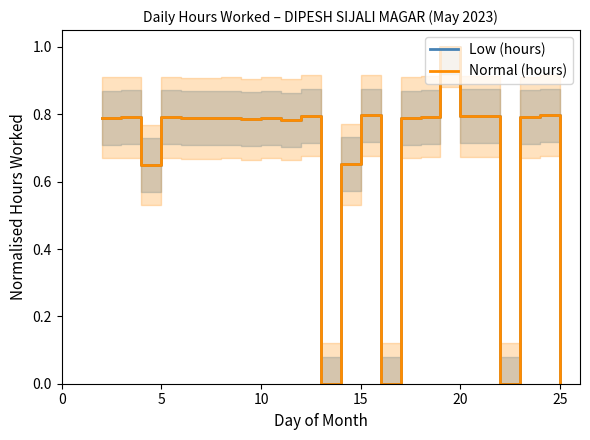

Reading right to left, transcribe all the data shown in this chart.

Low (hours): 0.0	0.8	0.8	0.0	0.8	1.0	0.8	0.8	0.0	0.8	0.7	0.0	0.8	0.8	0.8	0.8	0.8	0.8	0.8	0.6	0.8	0.8
Normal (hours): 0.0	0.8	0.8	0.0	0.8	1.0	0.8	0.8	0.0	0.8	0.7	0.0	0.8	0.8	0.8	0.8	0.8	0.8	0.8	0.6	0.8	0.8